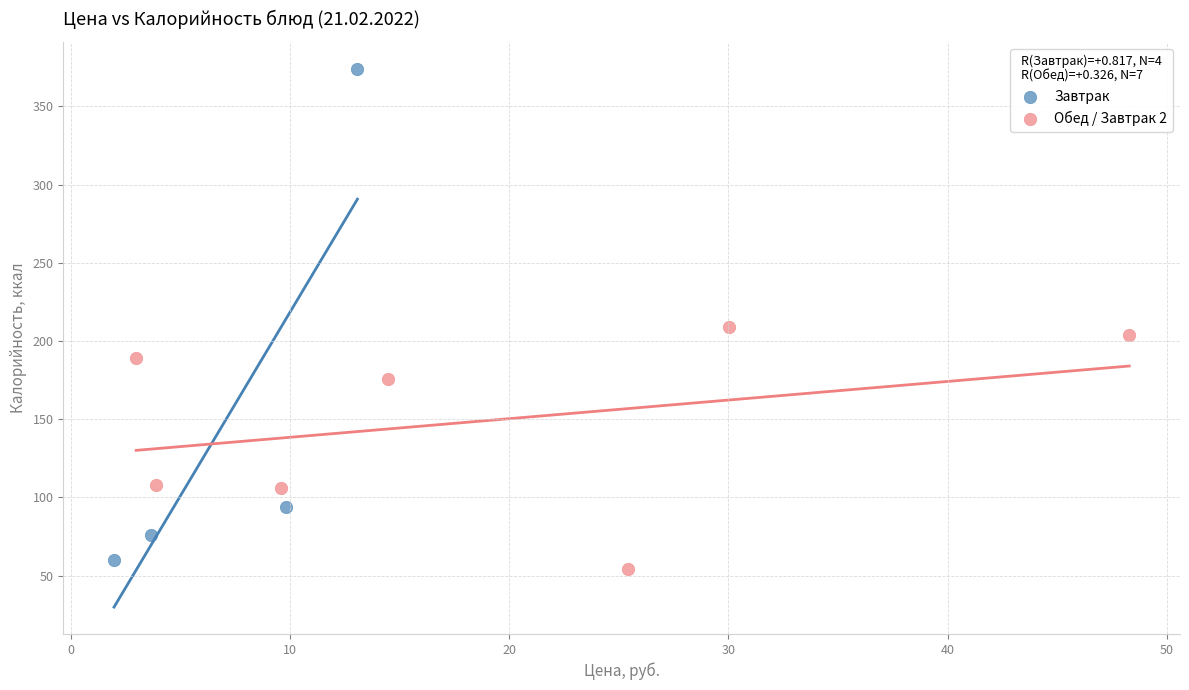

What are all the series names shown in the legend?

Завтрак, Обед / Завтрак 2